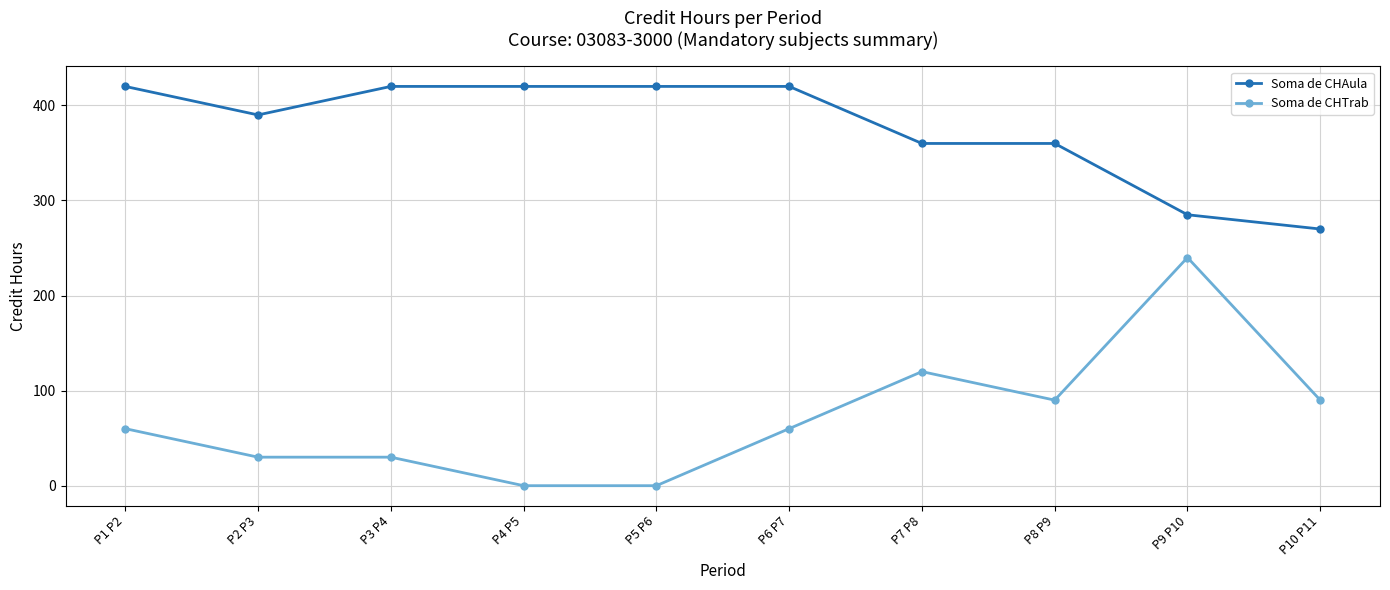

Which series has the largest range (max minus min)?

Soma de CHTrab